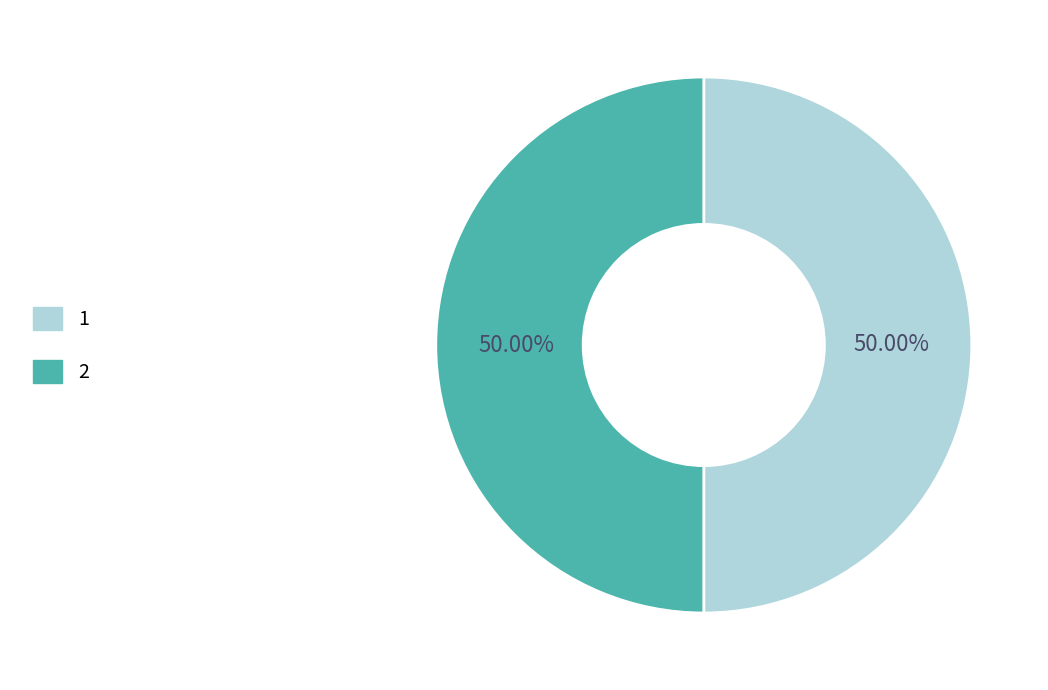

Approximately how many times larger is the value at 1 compared to 2?

1.0